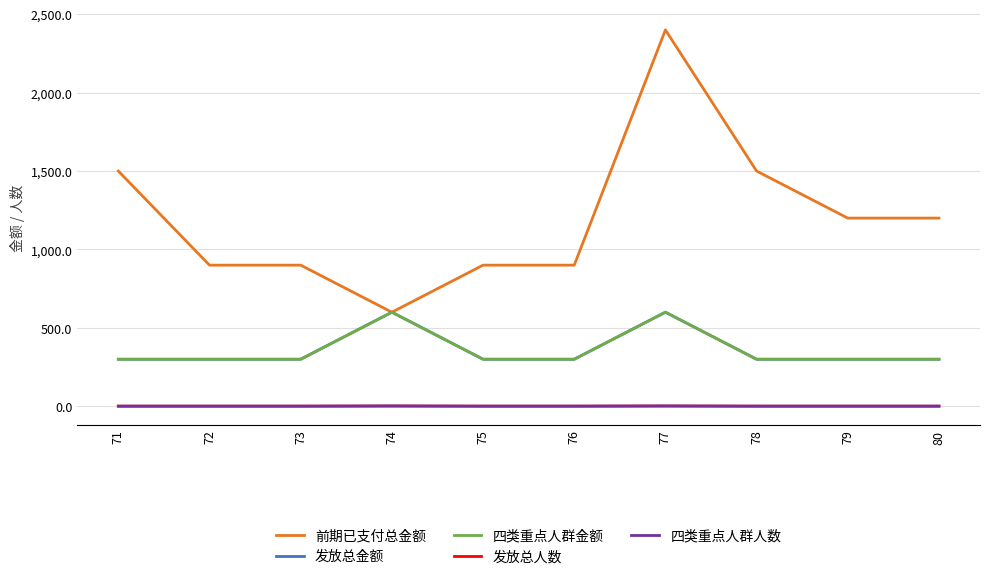

What is the minimum value for 发放总金额?

300